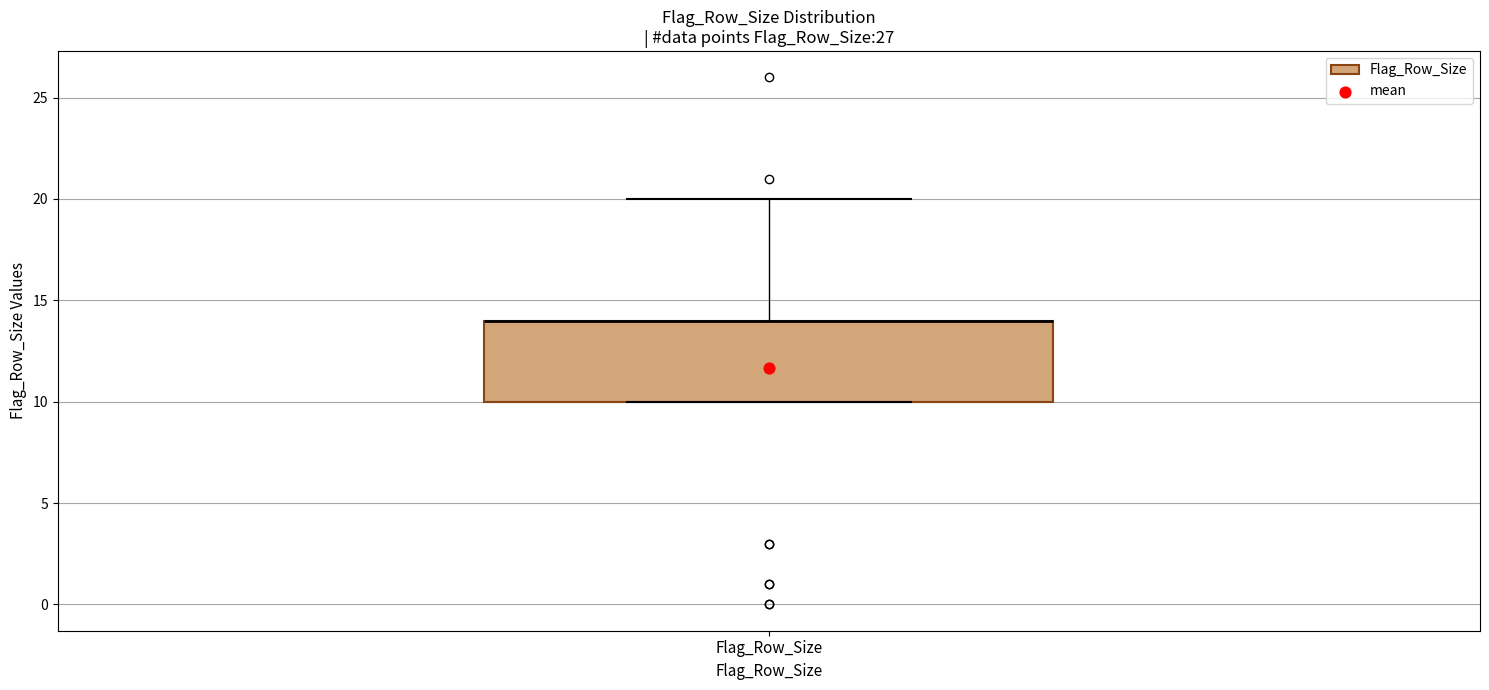

Where is the upper edge of the box for Flag_Row_Size on the y-axis? The values are not printed on the chart, so give them approximately, as read against the axis.

14